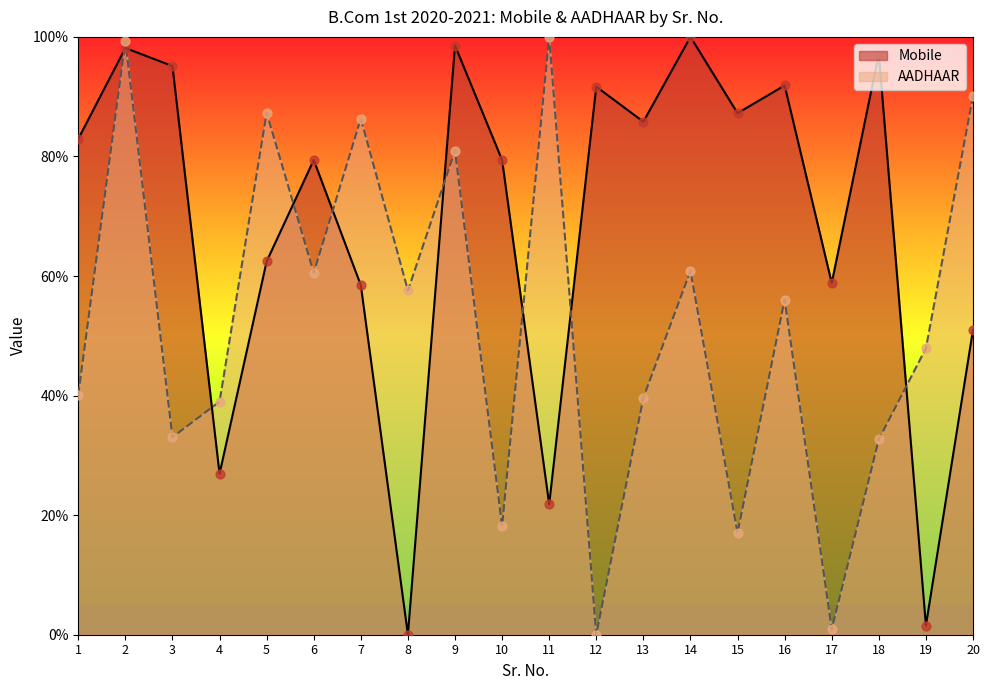

Which series reaches the maximum Y coordinate?

Mobile